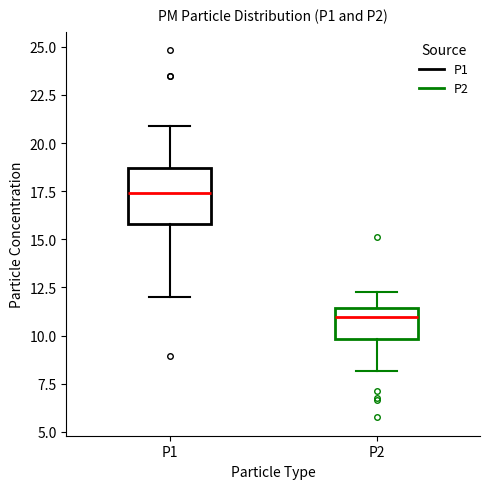

Comparing the boxes themselves (not the whiskers), which one is the tallest?

P1